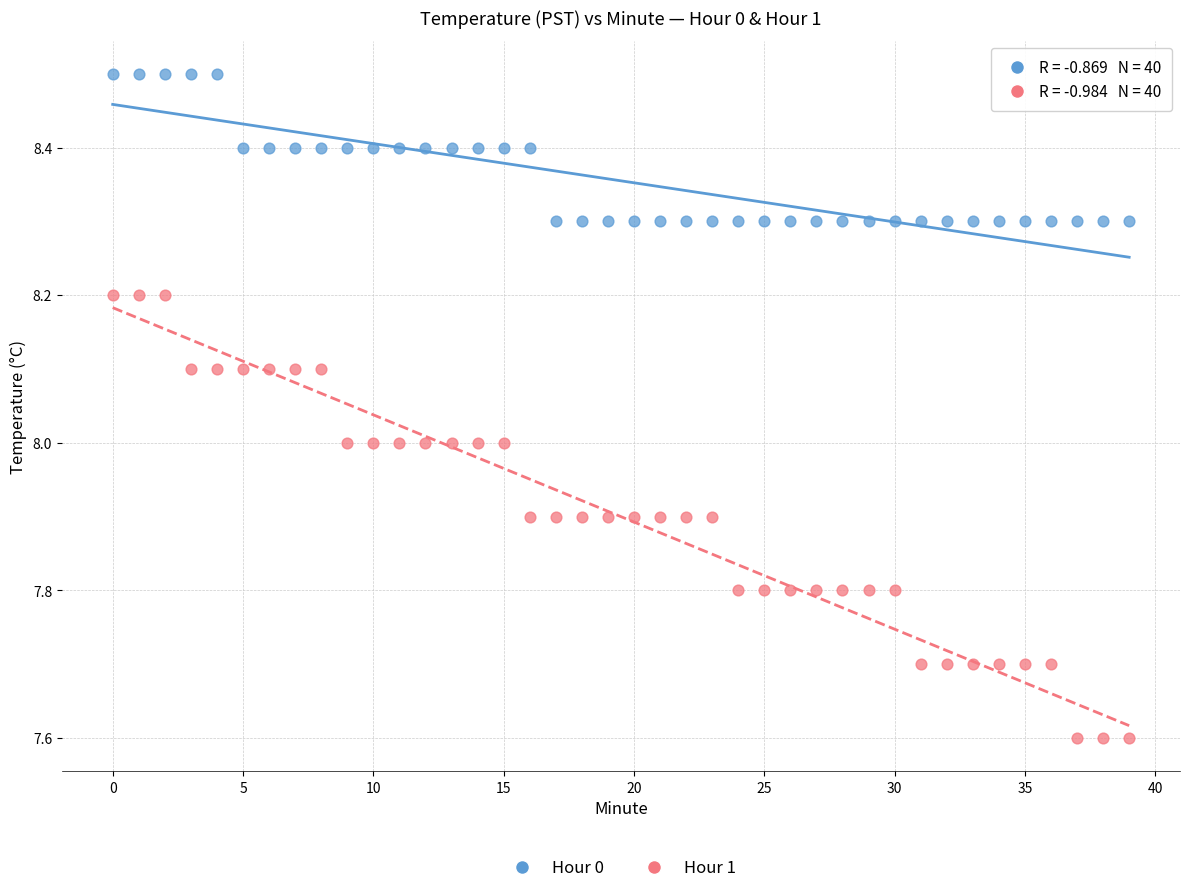

Which series has the widest spread of Y values?

Hour 1